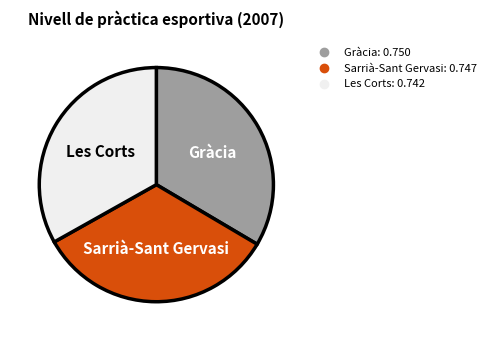

Is there a majority slice in this chart?

No